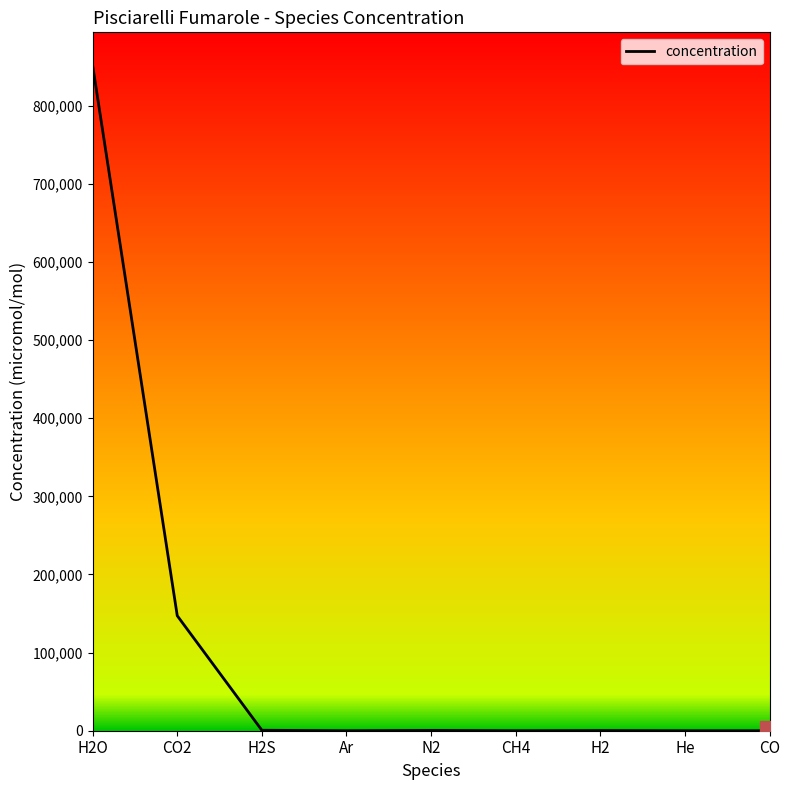

What is the average value?

111108.8